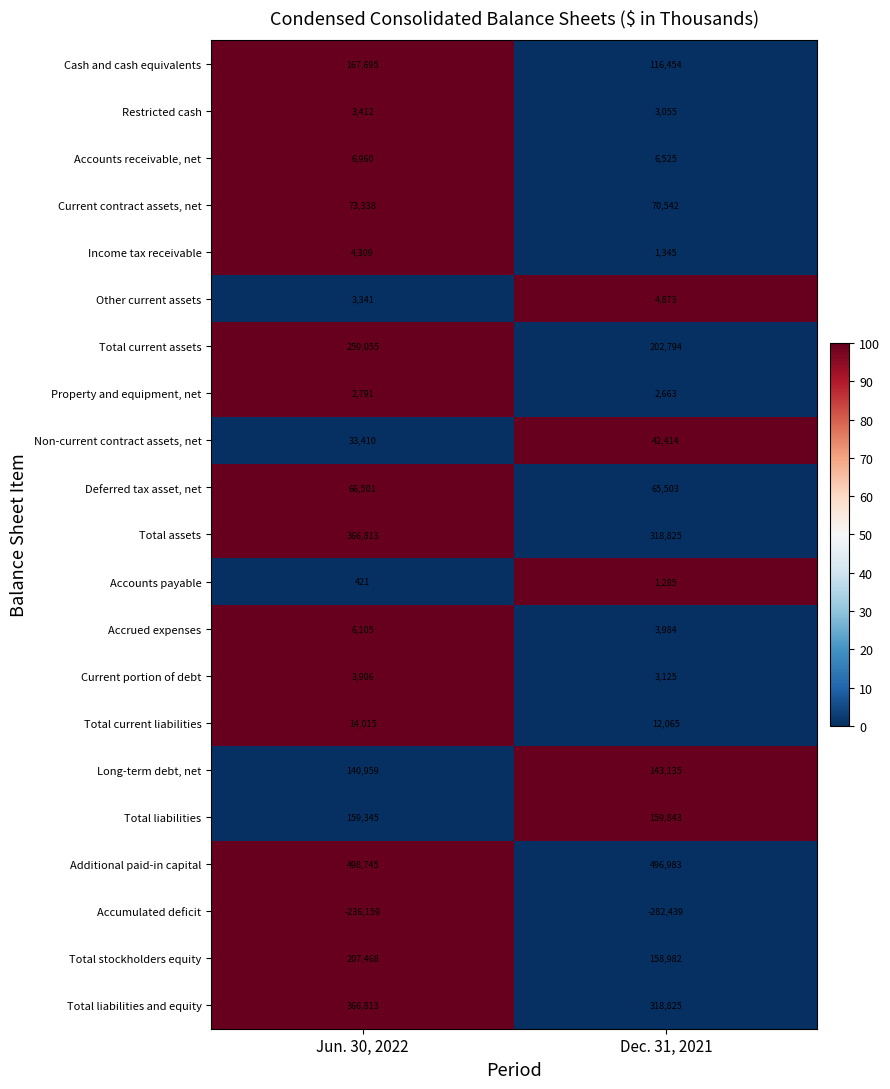

Is it true that Accrued expenses equals 1698 at Dec. 31, 2021?

False